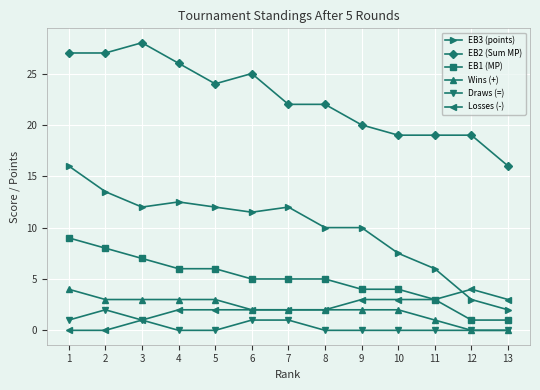

Between 1 and 5, which series saw the biggest shift?

EB3 (points)